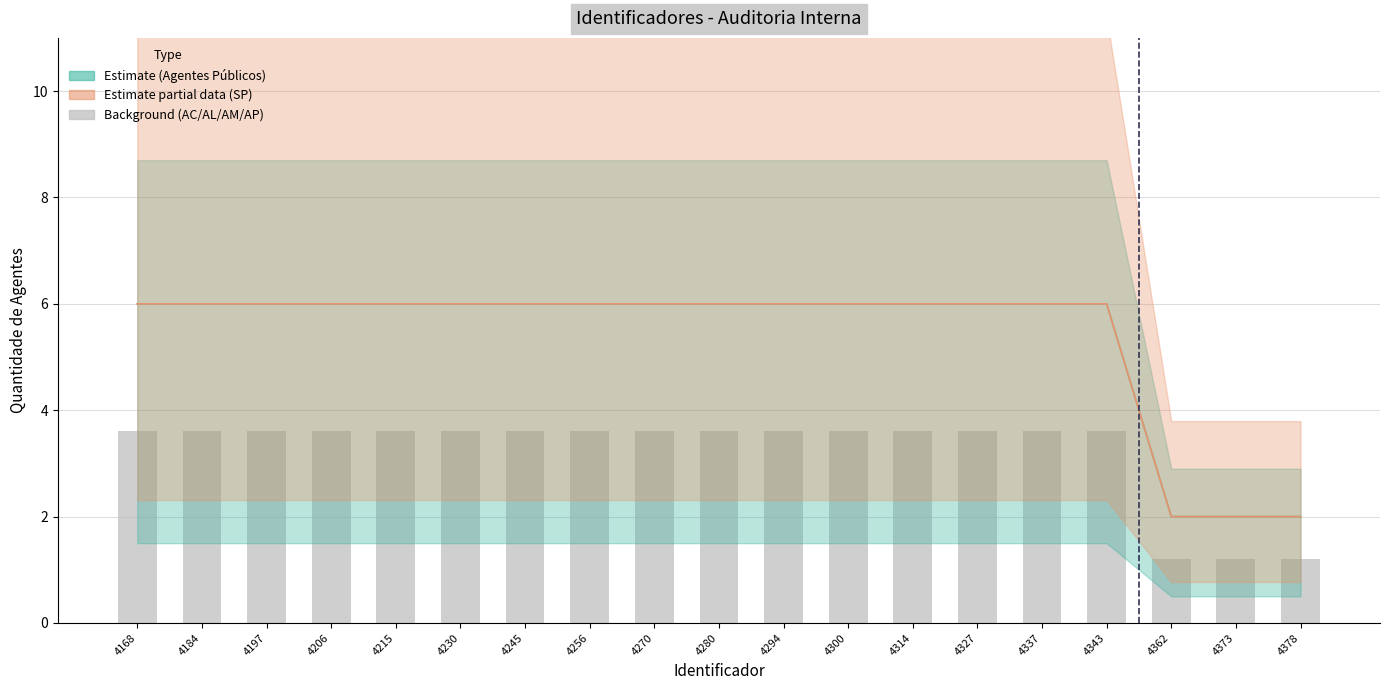

Are the bars grouped side by side (vs. stacked)?

No